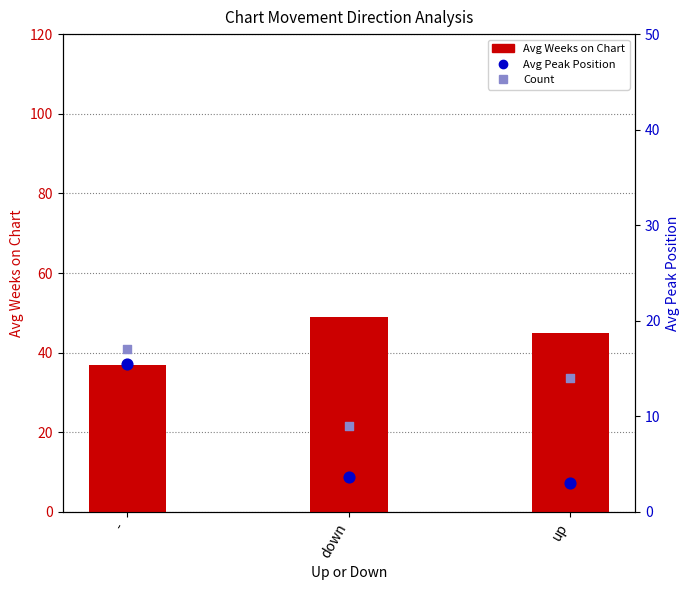

Which series has the widest spread of Y values?

Avg Peak Position